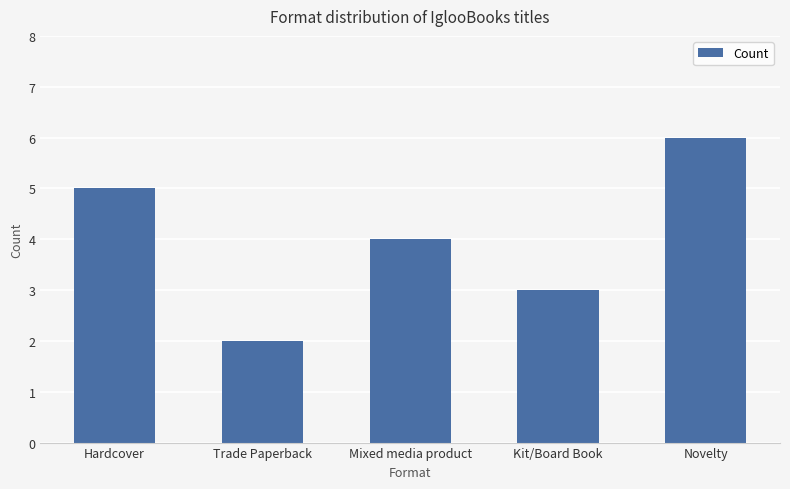

Are the bars horizontal?

No